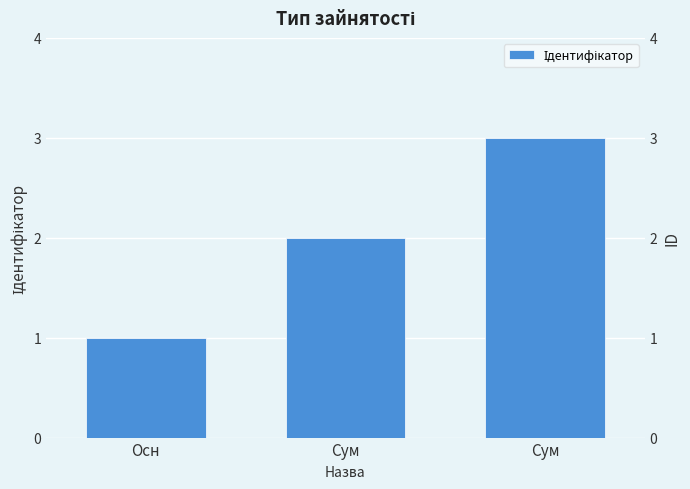

List the labels in order of value, smallest first.

Осн, Сум, Сум